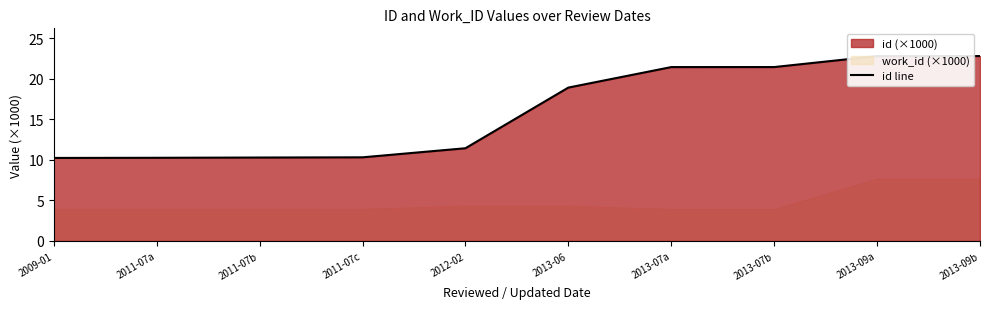

Between 2013-06 and 2011-07b, which is larger?

2013-06